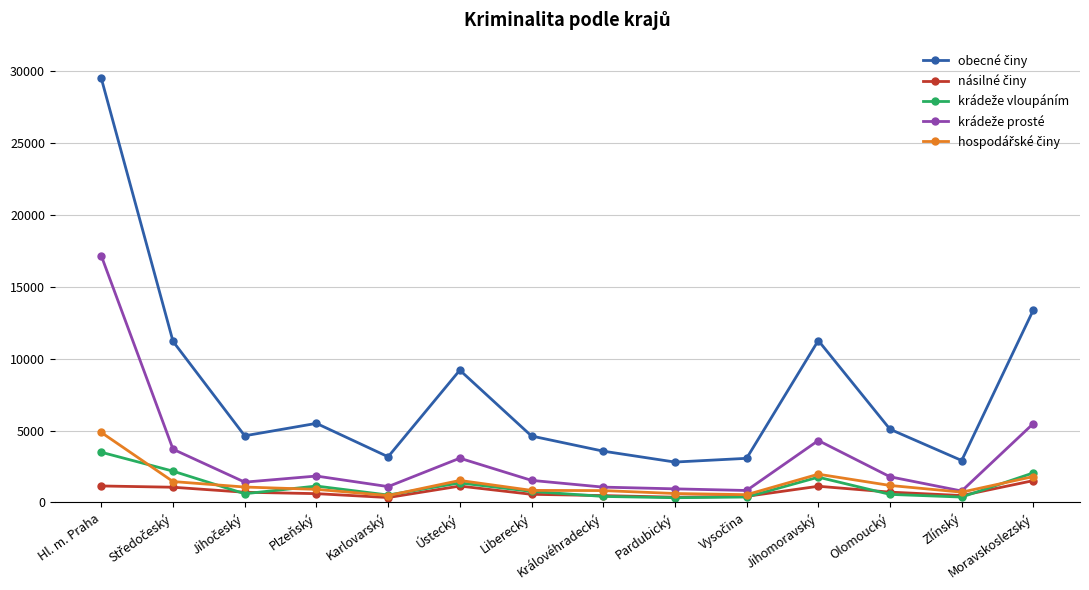

What is the maximum value shown in the chart?

29506